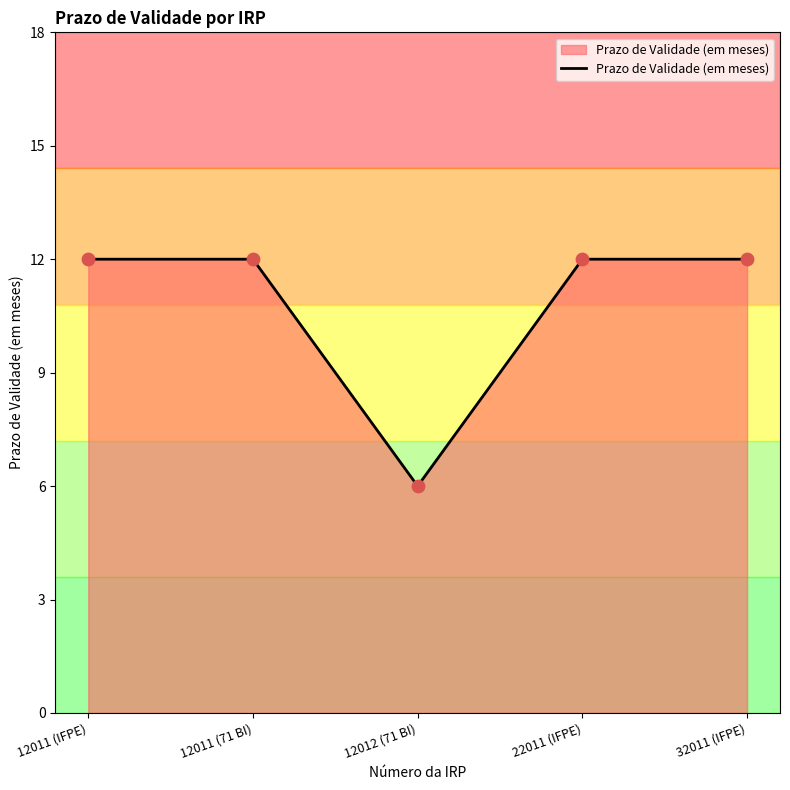

What is the ratio of the value at 12012 (71 BI) to the value at 12011 (IFPE)?

0.5